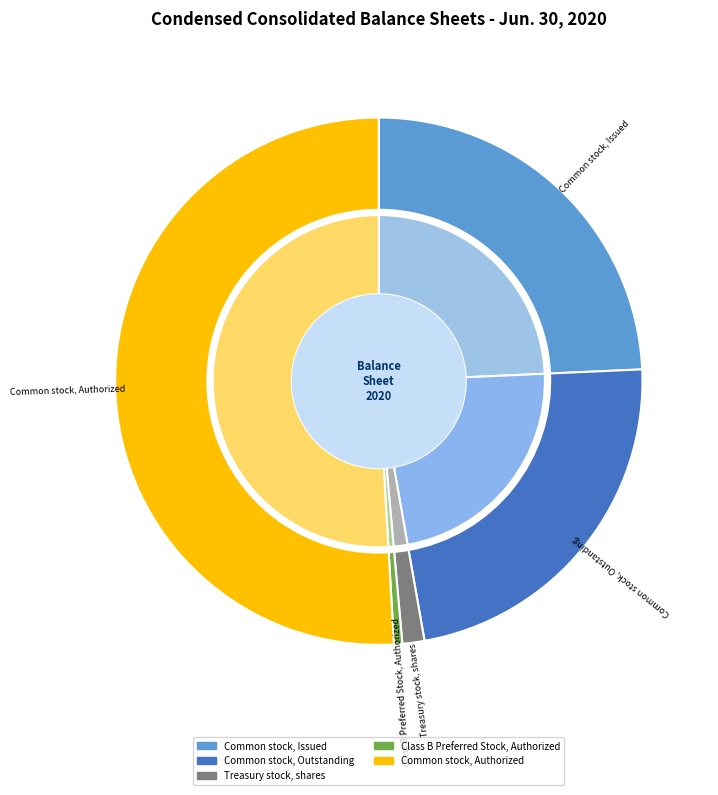

Which slice is the largest?

Common stock, Authorized